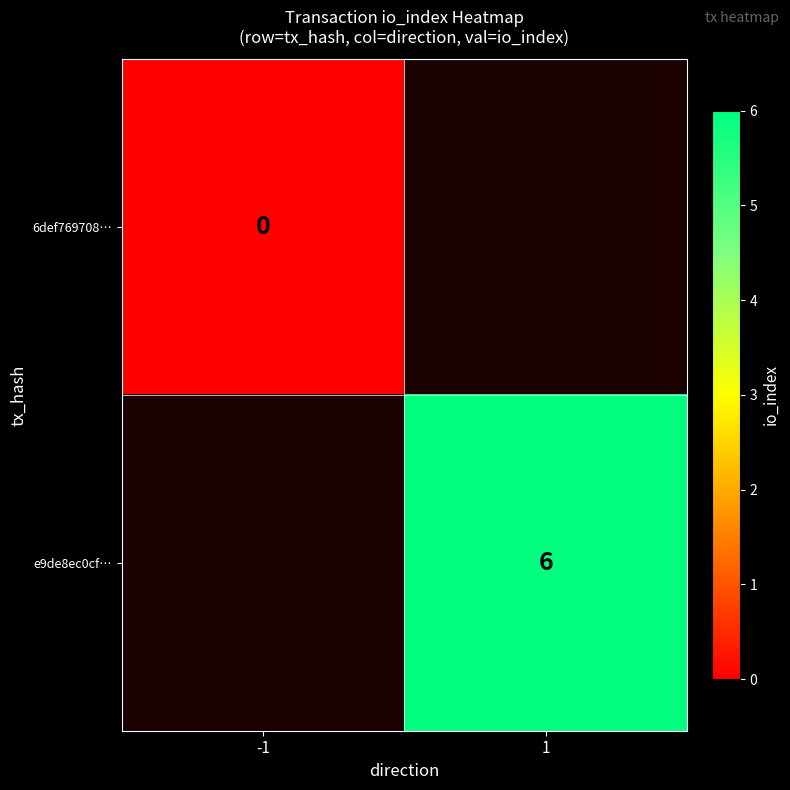

True or false: e9de8ec0cf… has a value of 6 at 1.

True